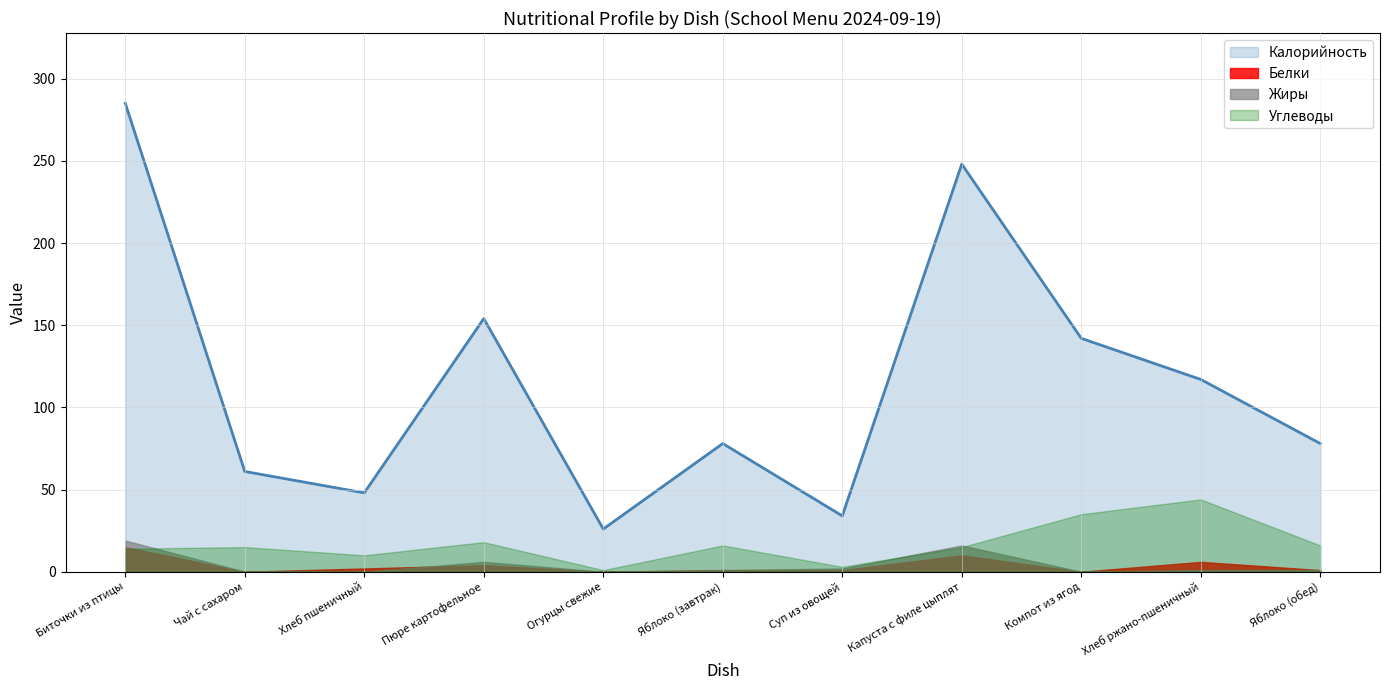

Is the value of Жиры at Пюре картофельное greater than the value of Углеводы at Суп из овощей?

Yes